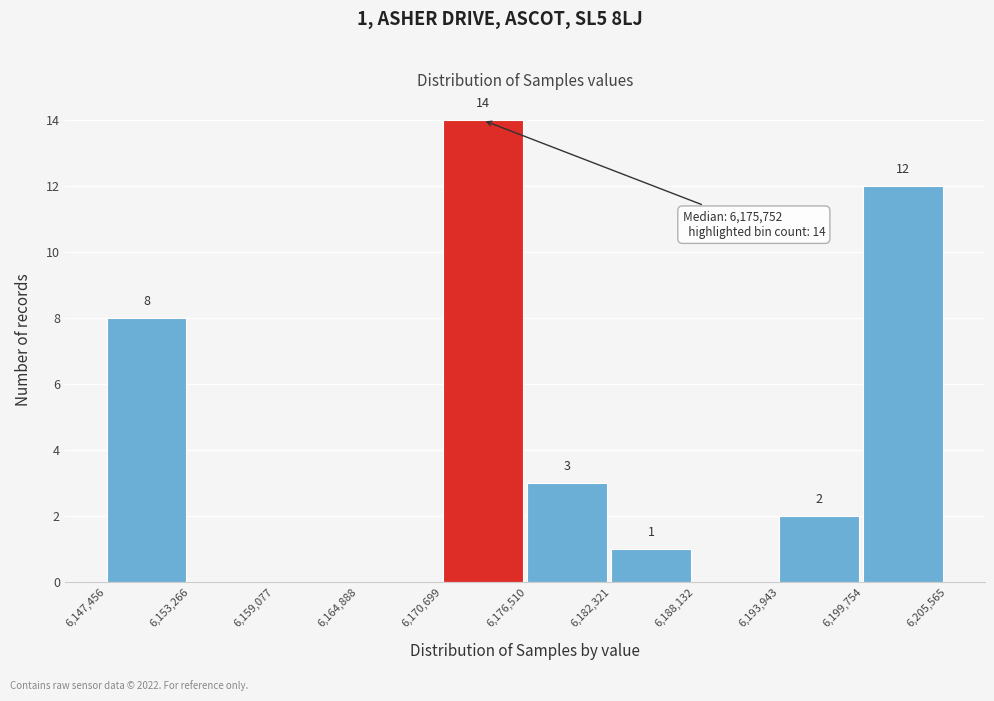

Over which range of the x-axis is the bar tallest?

6,170,699 to 6,176,510